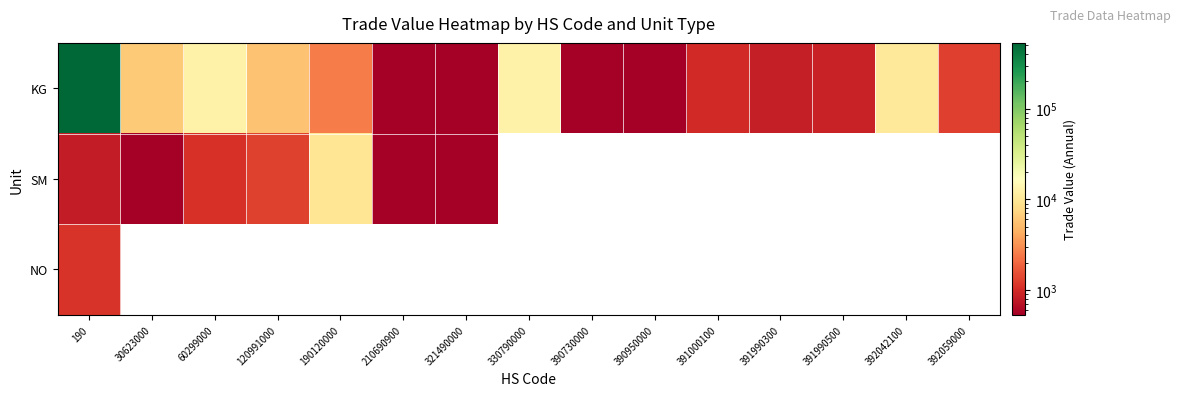

At which category is the sum across all series the highest?

190